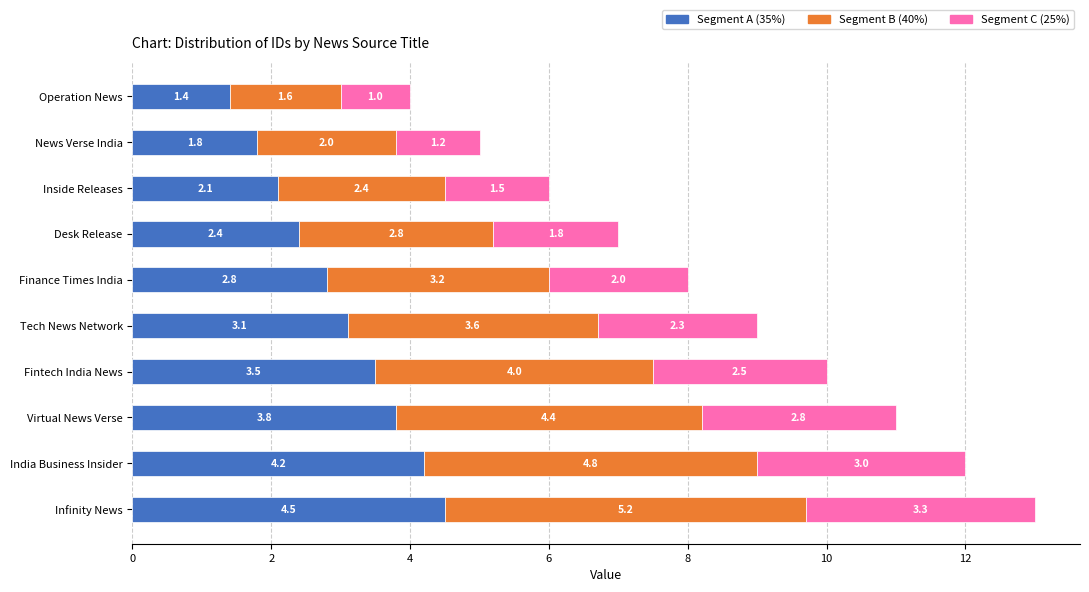

What is the difference between the Segment A (35%) values at Virtual News Verse and Tech News Network?

0.7